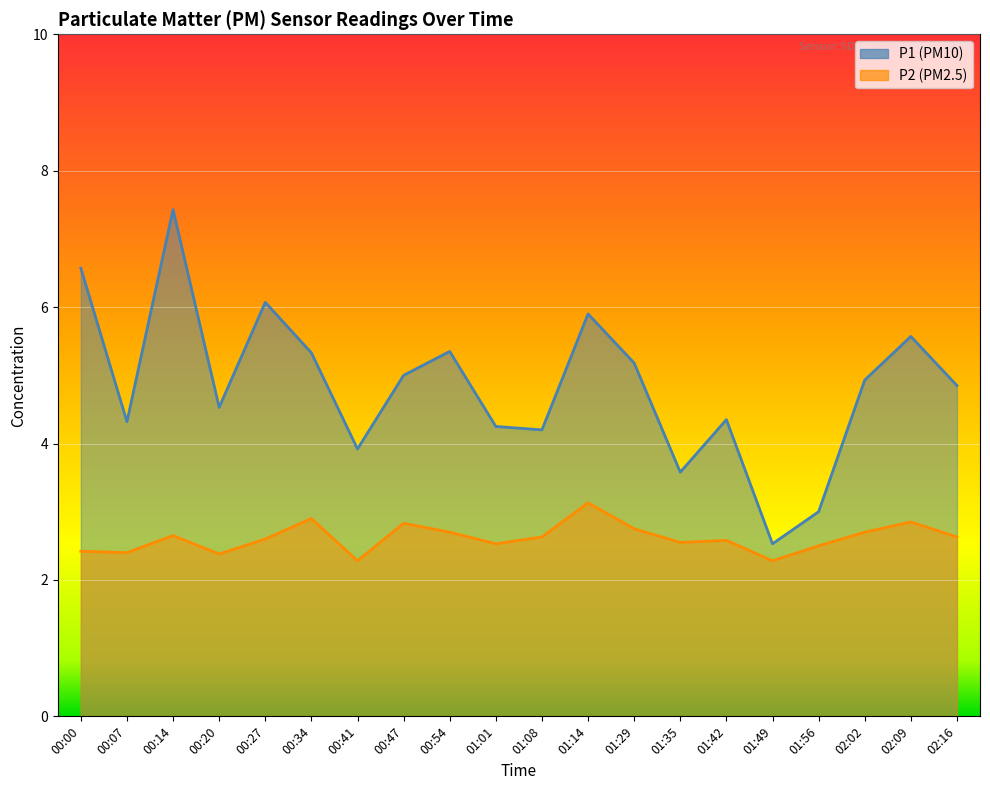

True or false: P1 has a value of 9.1 at 02:09.

False